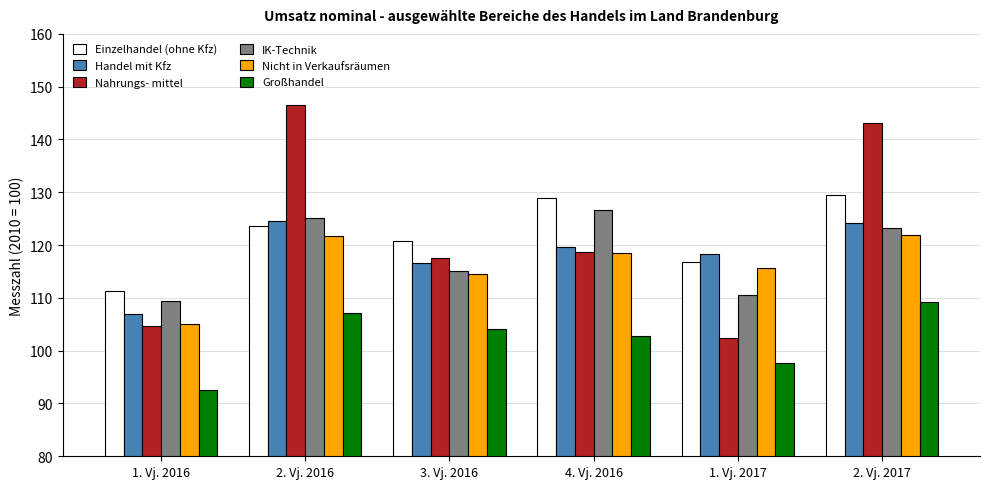

What is the sum of the IK-Technik values at 4. Vj. 2016 and 2. Vj. 2016?

251.8